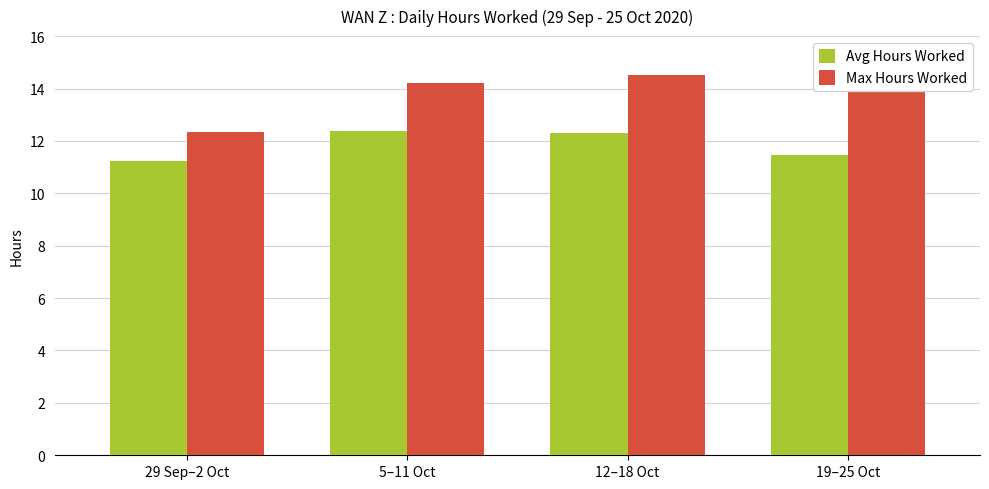

Between 5–11 Oct and 12–18 Oct, which series saw the biggest shift?

Max Hours Worked